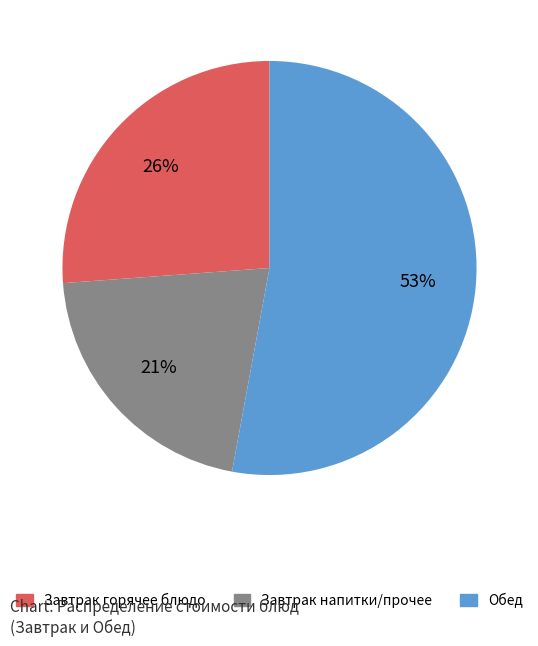

To the nearest percent, what is the average slice percentage?

33%